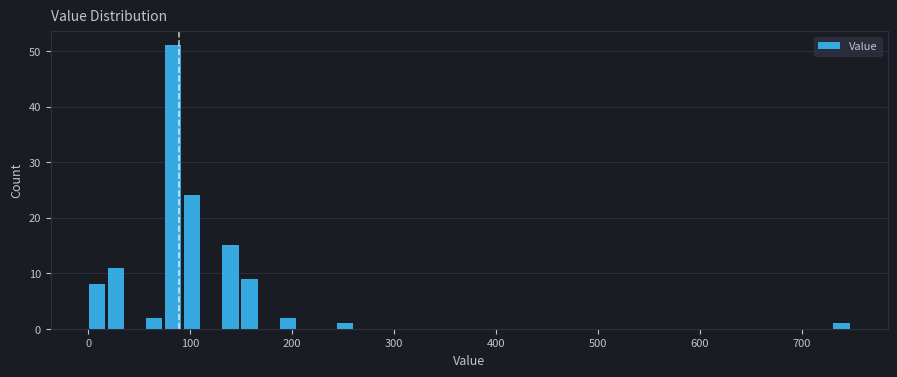

Read against the x-axis, roughly where is the centre of the tallest bar?

80